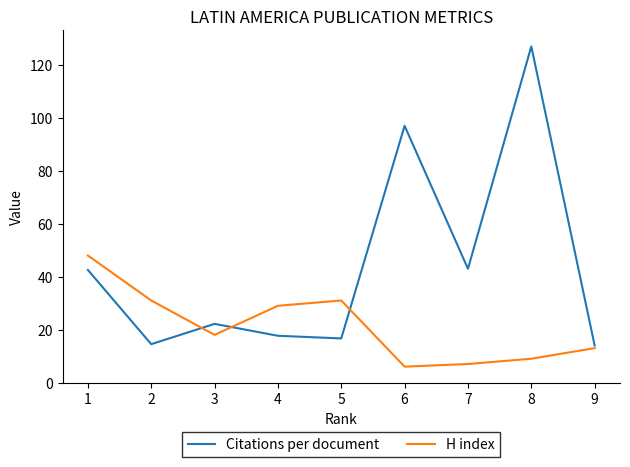

Which series has the widest spread of values?

Citations per document